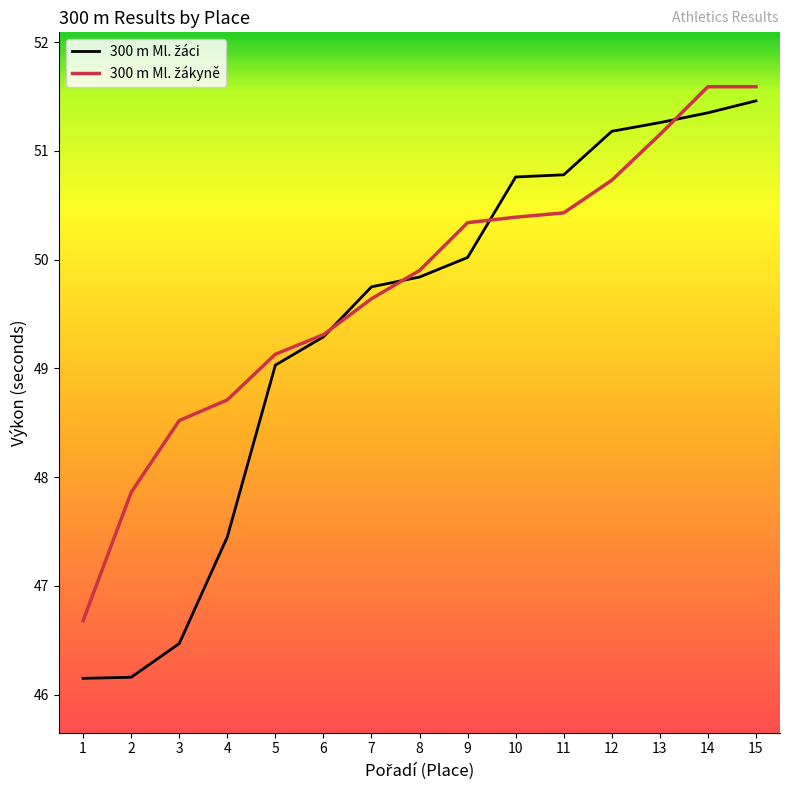

What is the total value across all series at 14?

102.9